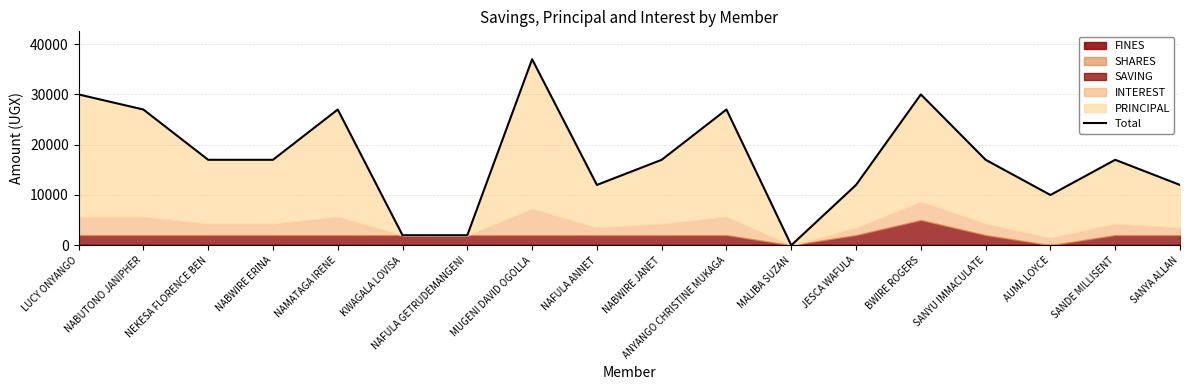

Count the number of categories in the chart.

18